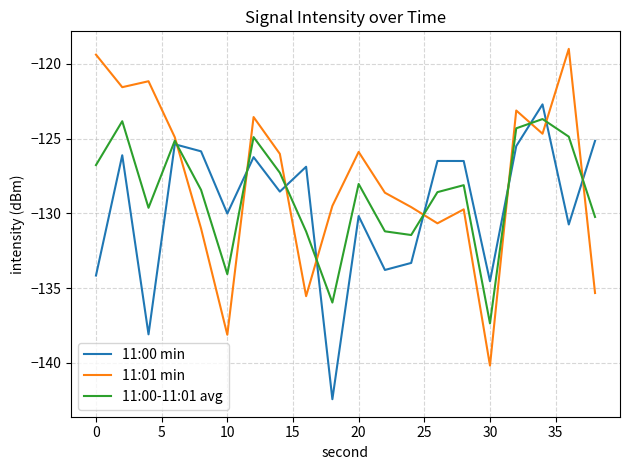

How many intersections are there between 11:00 min and 11:01 min?

9